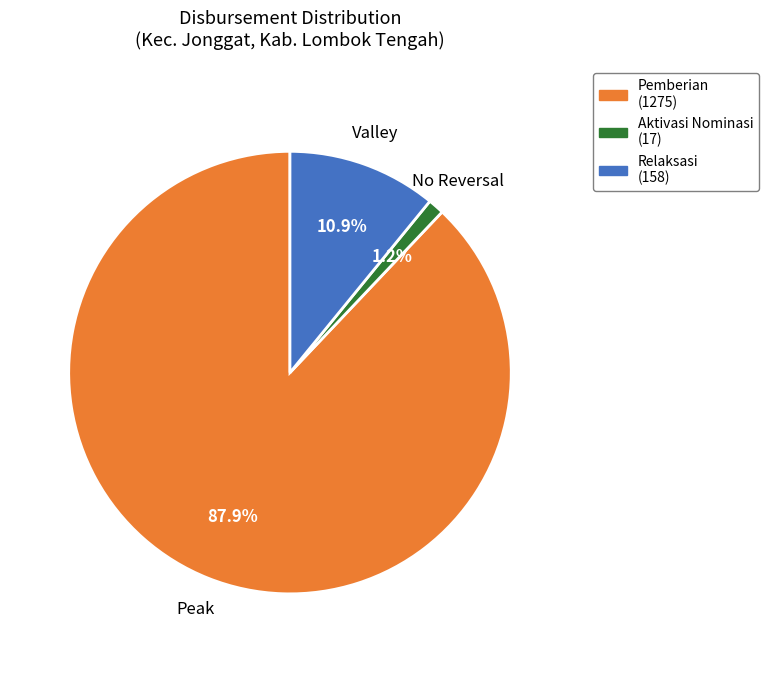

How many slices are in this pie chart?

3